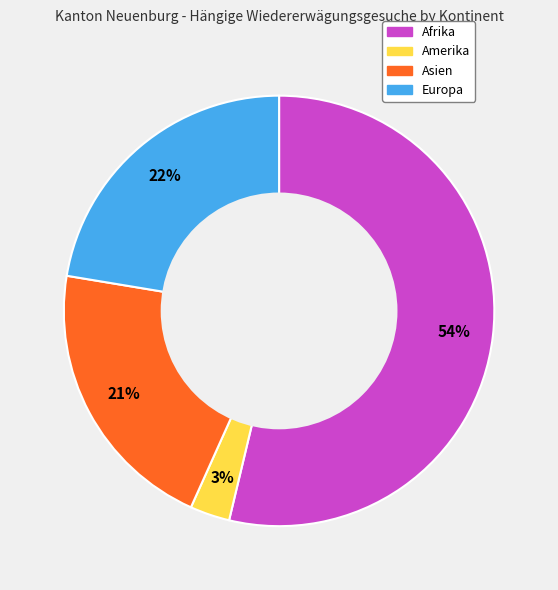

True or false: Europa accounts for 31% of the total.

False